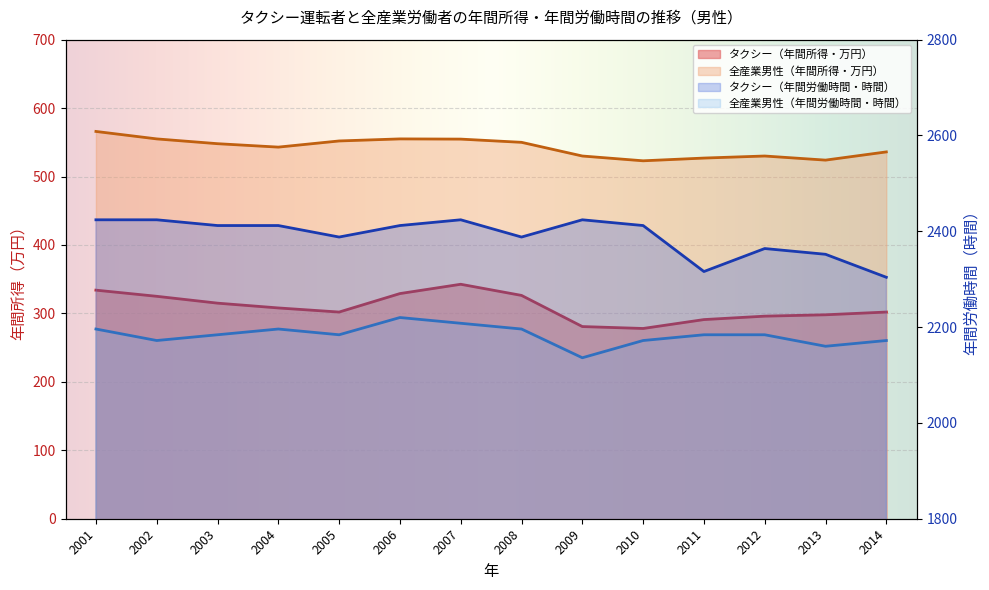

What is the greatest value displayed?

2424.0